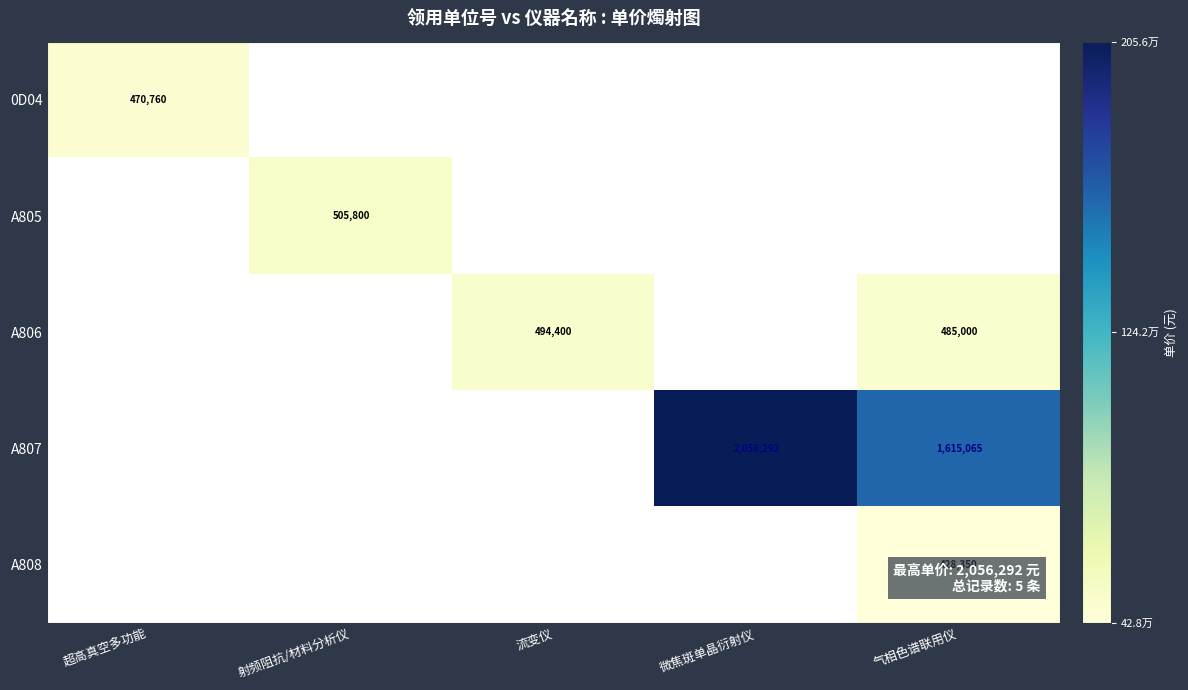

True or false: A807 has a value of 3149265 at 微焦斑单晶衍射仪.

False